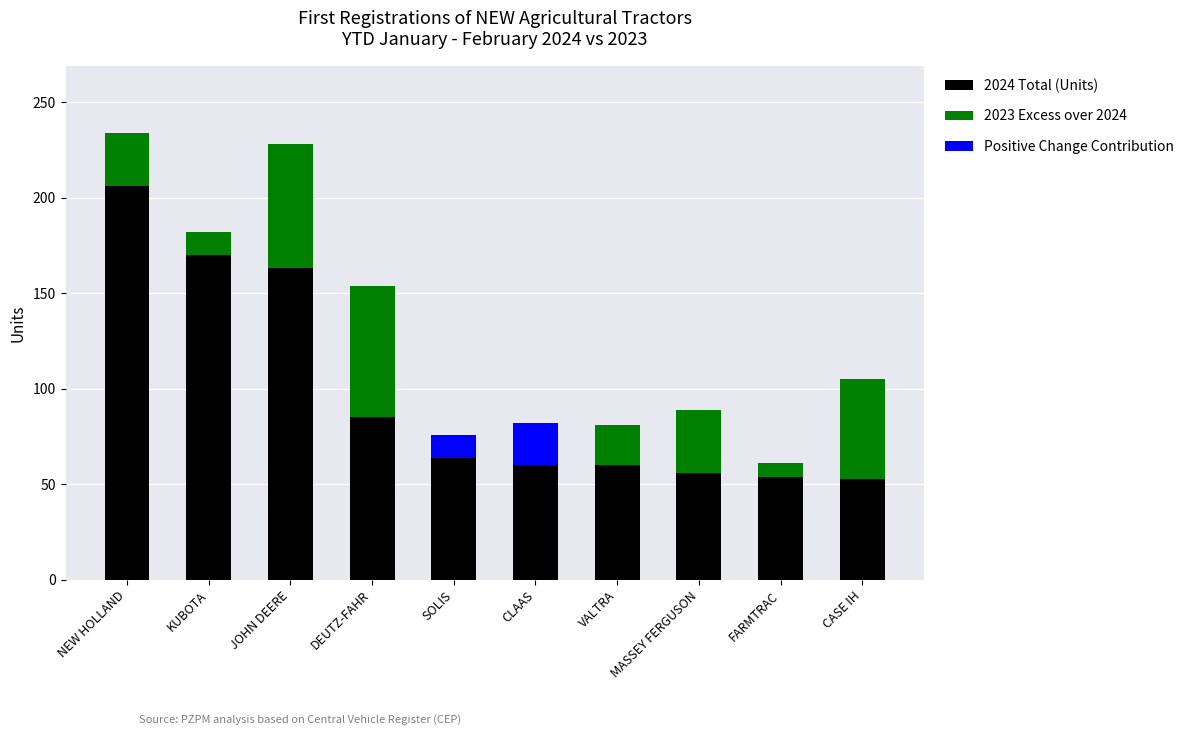

At which label does 2024 Total (Units) reach its peak?

NEW HOLLAND